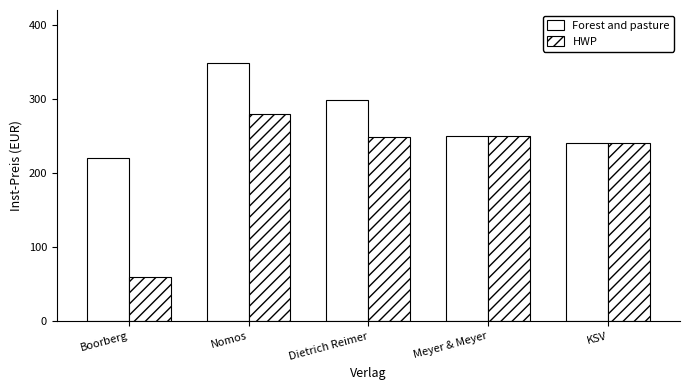

Does the chart contain any negative values?

No